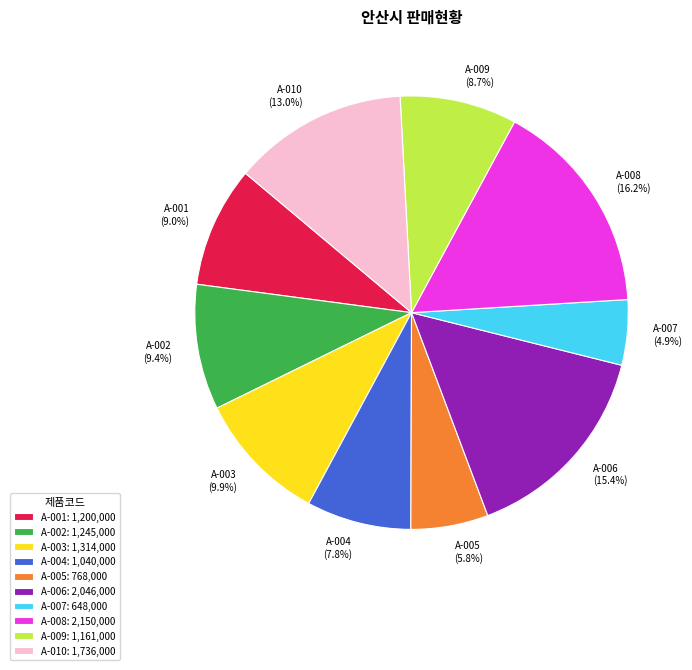

To the nearest percent, what is the combined percentage of A-003 and A-006?

25%